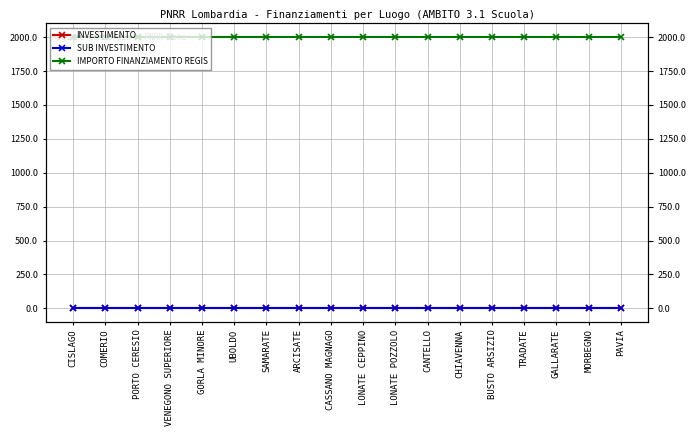

Is it true that INVESTIMENTO equals 0.6 at LONATE POZZOLO?

False